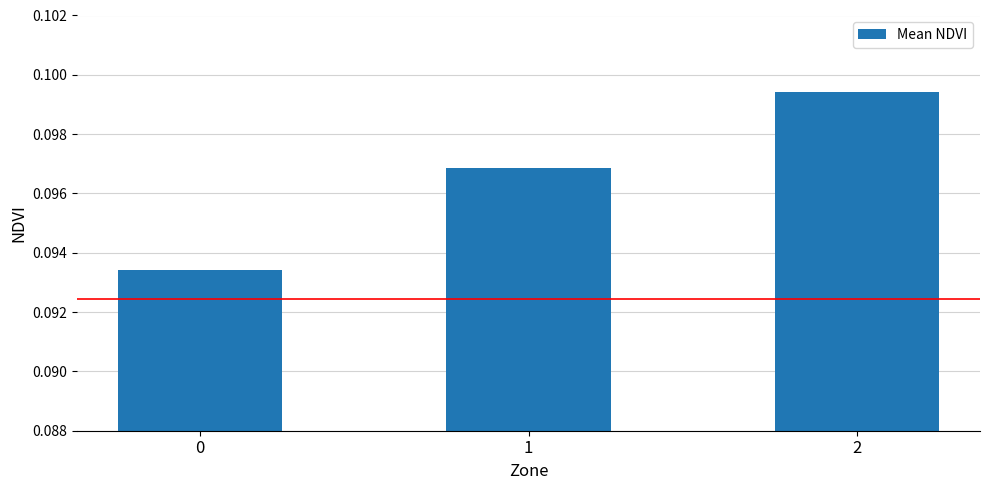

What is the sum of the values at 2 and 1?

0.2